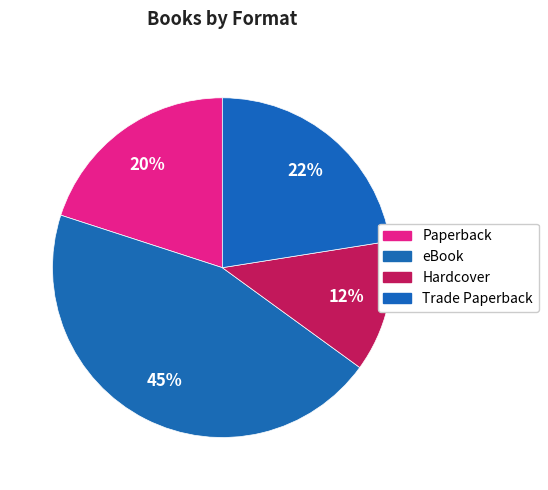

How many segments does this pie chart have?

4